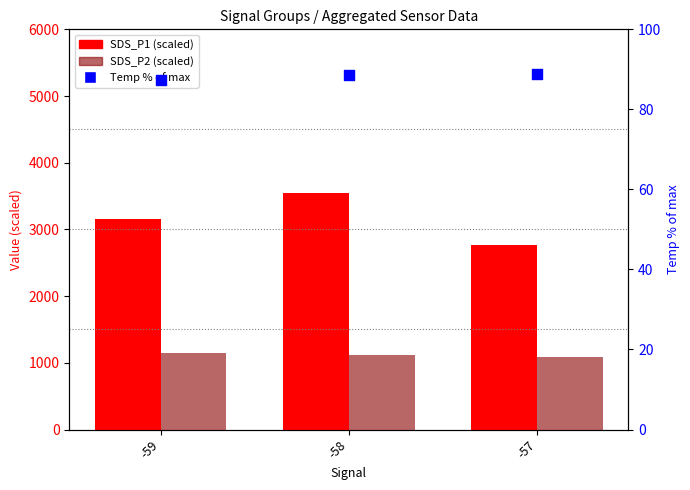

What is the total value across all series at -59?

4396.8